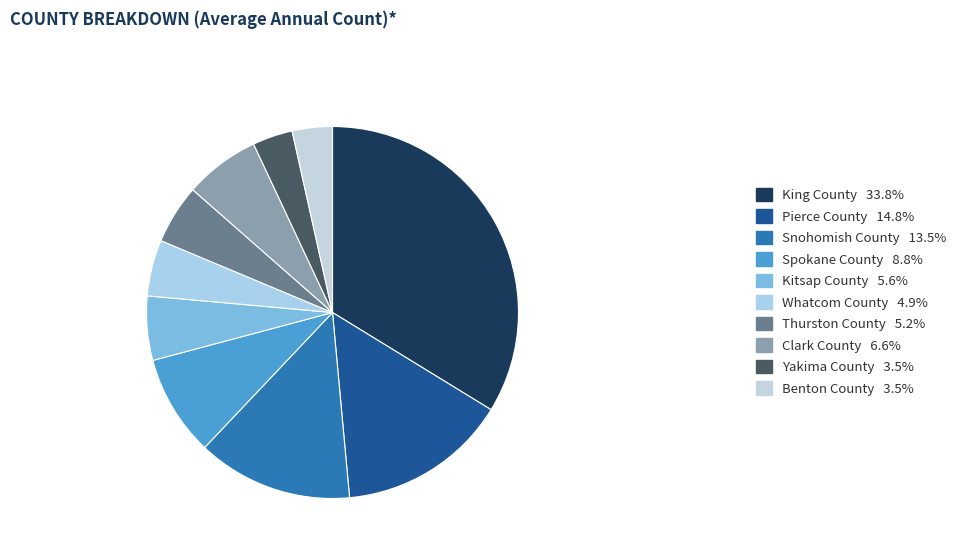

What portion of the pie excludes Thurston County?

94.8%